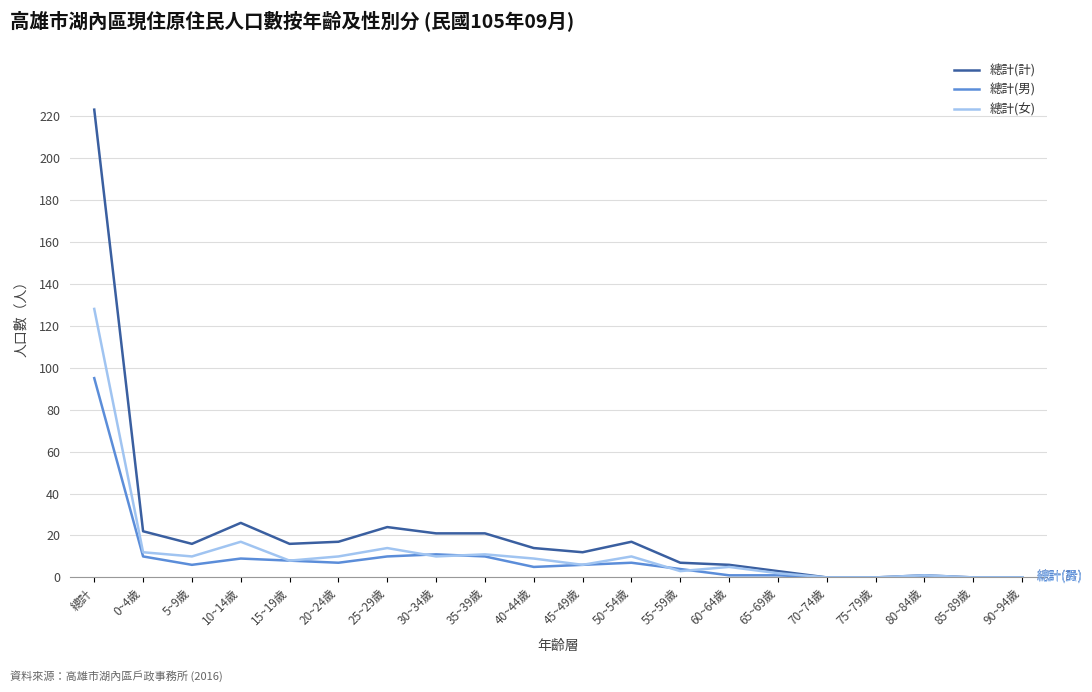

Reading left to right, list all the values displayed in this chart.

總計(計): 總計=223	0~4歲=22	5~9歲=16	10~14歲=26	15~19歲=16	20~24歲=17	25~29歲=24	30~34歲=21	35~39歲=21	40~44歲=14	45~49歲=12	50~54歲=17	55~59歲=7	60~64歲=6	65~69歲=3	70~74歲=0	75~79歲=0	80~84歲=1	85~89歲=0	90~94歲=0
總計(男): 總計=95	0~4歲=10	5~9歲=6	10~14歲=9	15~19歲=8	20~24歲=7	25~29歲=10	30~34歲=11	35~39歲=10	40~44歲=5	45~49歲=6	50~54歲=7	55~59歲=4	60~64歲=1	65~69歲=1	70~74歲=0	75~79歲=0	80~84歲=0	85~89歲=0	90~94歲=0
總計(女): 總計=128	0~4歲=12	5~9歲=10	10~14歲=17	15~19歲=8	20~24歲=10	25~29歲=14	30~34歲=10	35~39歲=11	40~44歲=9	45~49歲=6	50~54歲=10	55~59歲=3	60~64歲=5	65~69歲=2	70~74歲=0	75~79歲=0	80~84歲=1	85~89歲=0	90~94歲=0